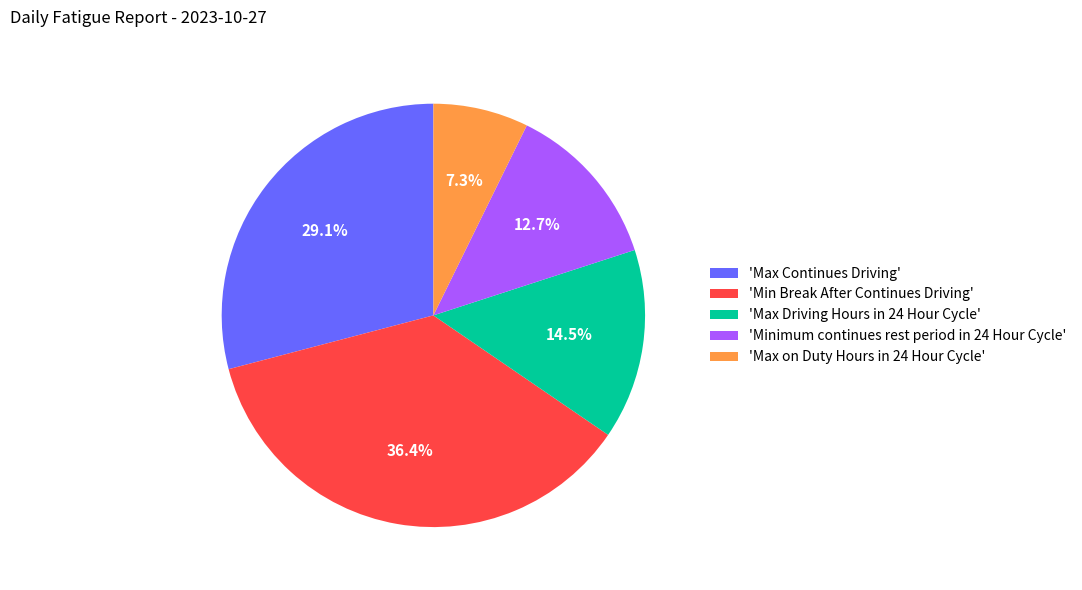

Rank the categories by value from highest to lowest.

'Min Break After Continues Driving', 'Max Continues Driving', 'Max Driving Hours in 24 Hour Cycle', 'Minimum continues rest period in 24 Hour Cycle', 'Max on Duty Hours in 24 Hour Cycle'